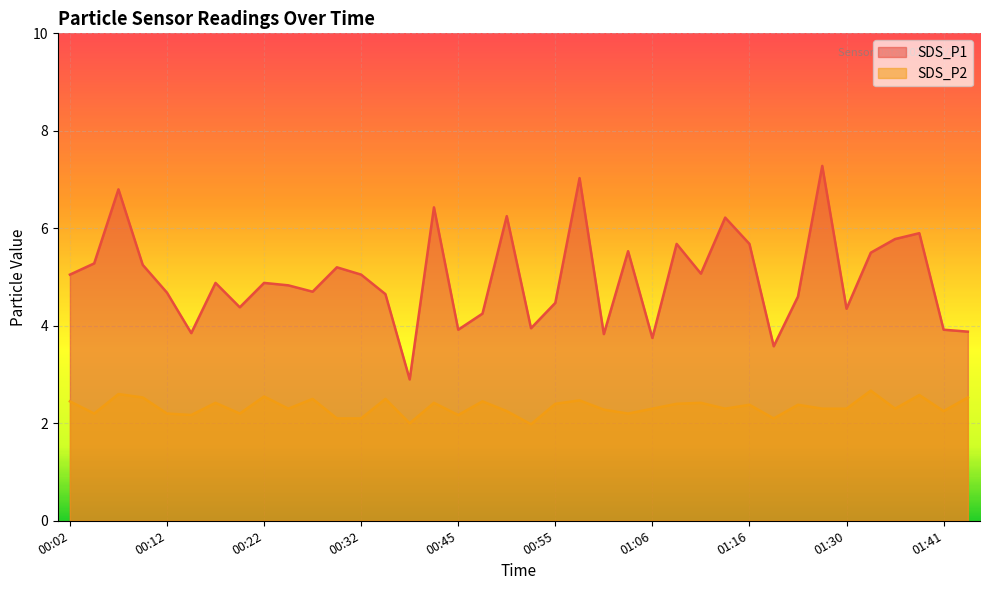

How many values in the SDS_P1 series are below 4?

9